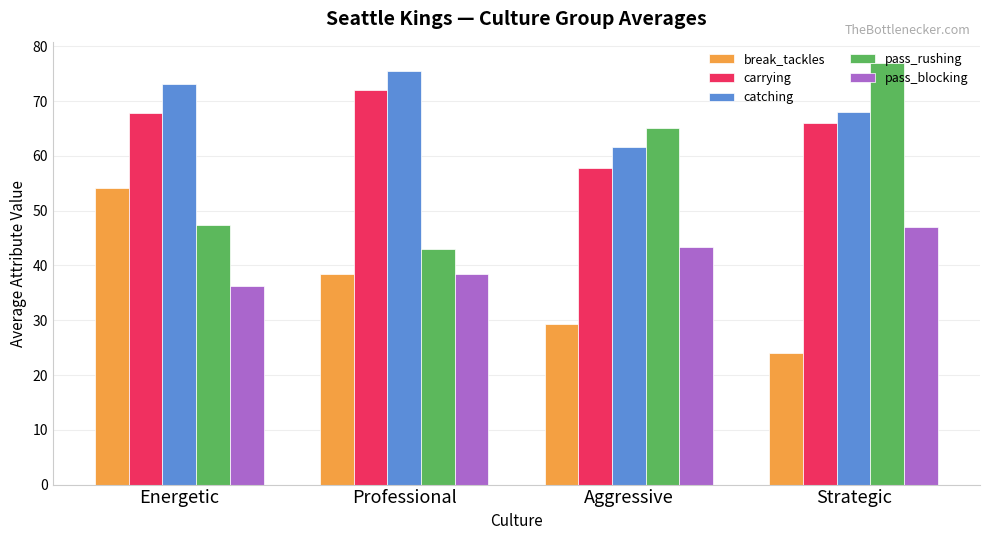

At which label does pass_blocking first exceed 43?

Aggressive